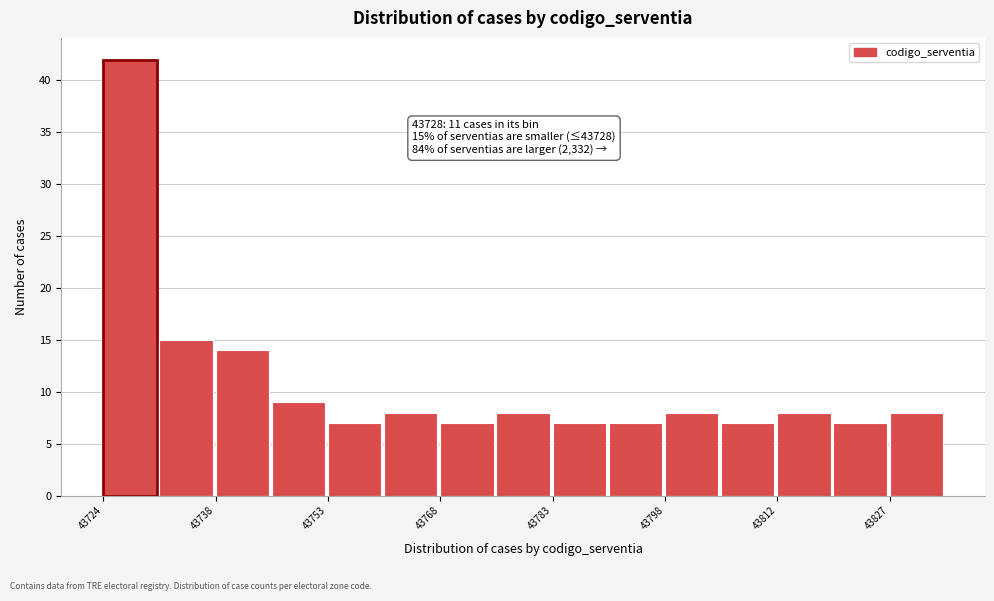

Around what value on the x-axis is the tallest bar? Give the approximate position of its centre, as read against the axis.

43728